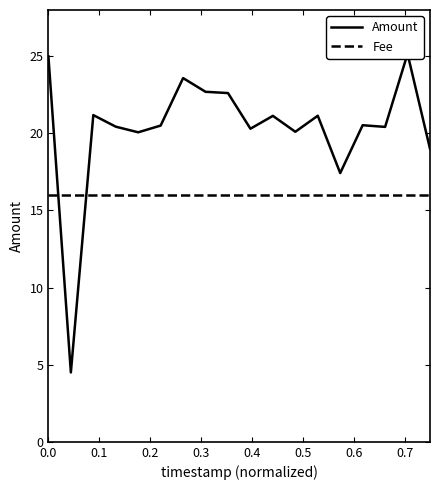

True or false: Amount has a value of 25.0 at 0.0.

True